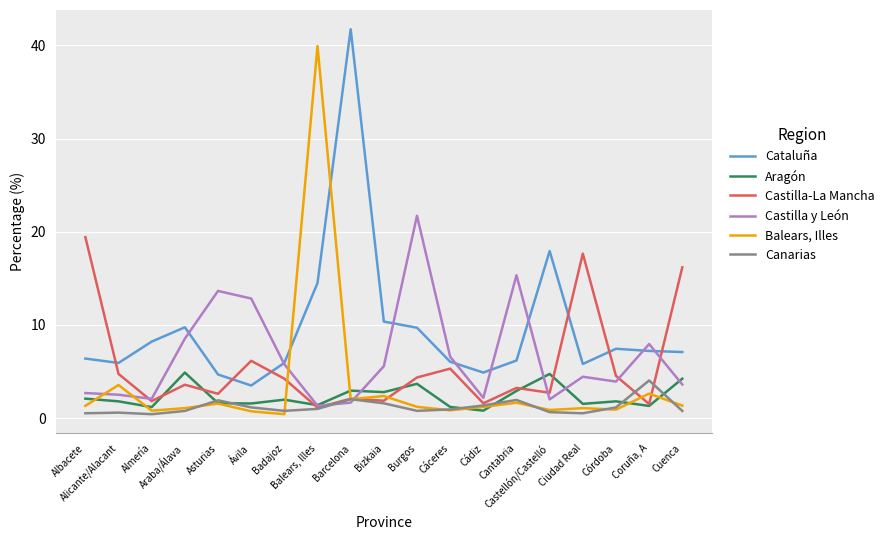

Where does the Balears, Illes series first go above 1?

Albacete